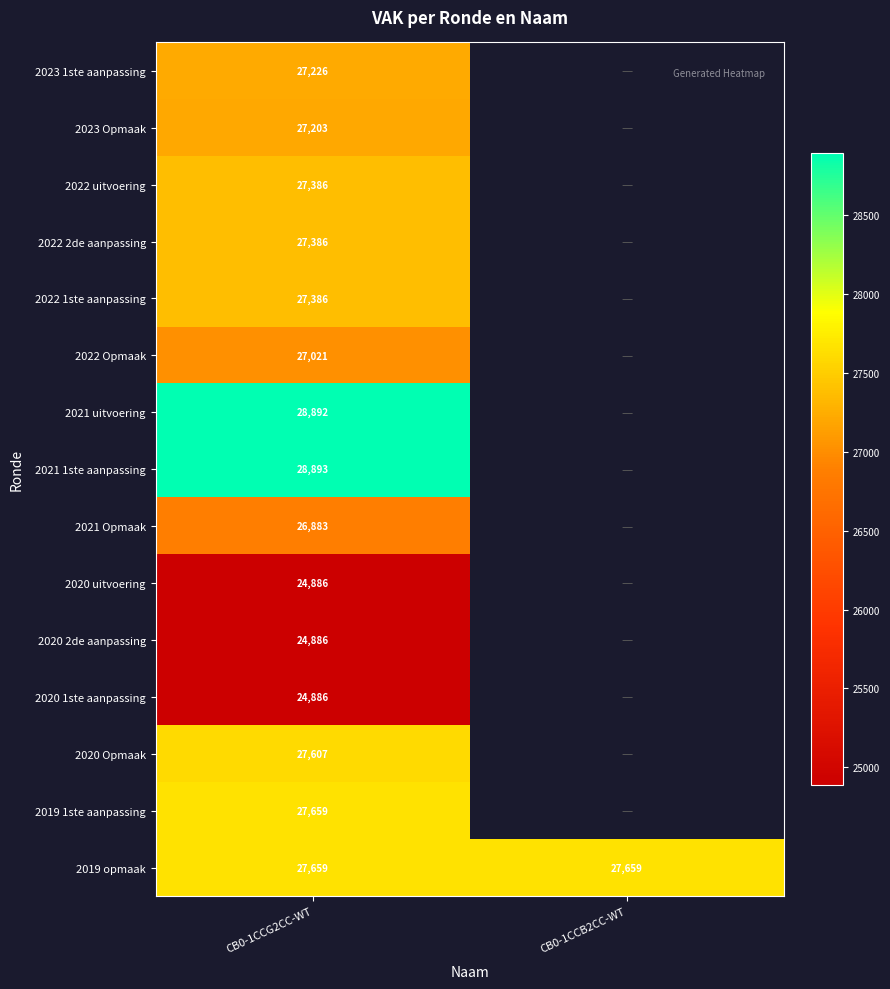

What is the spread (max minus min) of values at CB0-1CCG2CC-WT?

4007